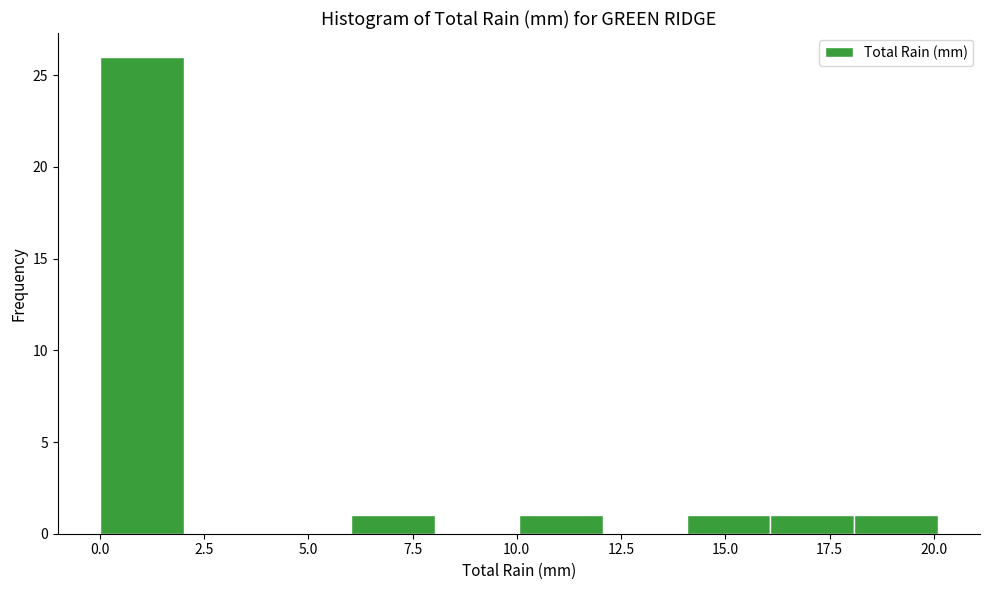

Reading left to right, list every bar in this chart as the range it spans on the x-axis followed by its height. Neither the bar edges nor the heights are printed on the chart, so give them approximately, as read against the axes.

0 to 2: 26
2 to 4: 0
4 to 6: 0
6 to 8: 1
8 to 10: 0
10 to 12: 1
12 to 14: 0
14 to 16: 1
16 to 18: 1
18 to 20: 1